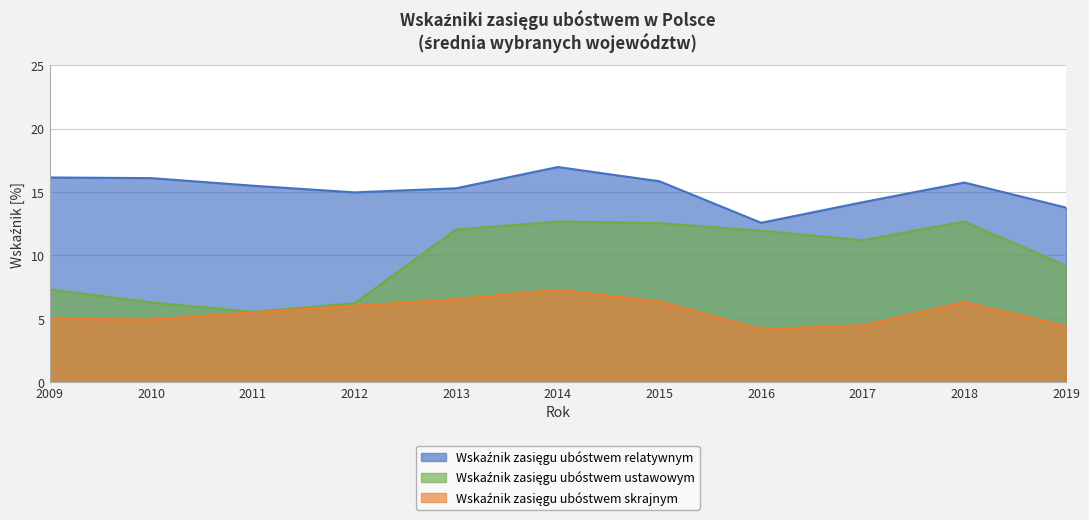

What is the maximum value for Wskaźnik zasięgu ubóstwem ustawowym?

12.4